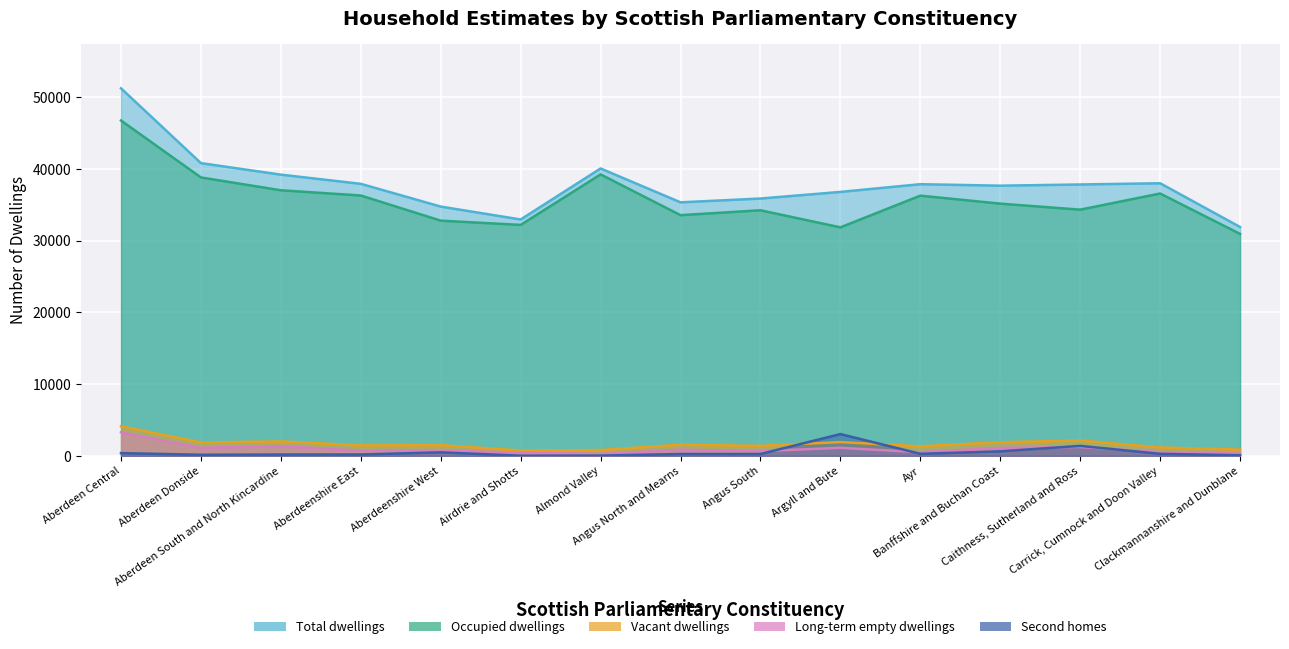

What is the total value across all series at Angus South?

72356